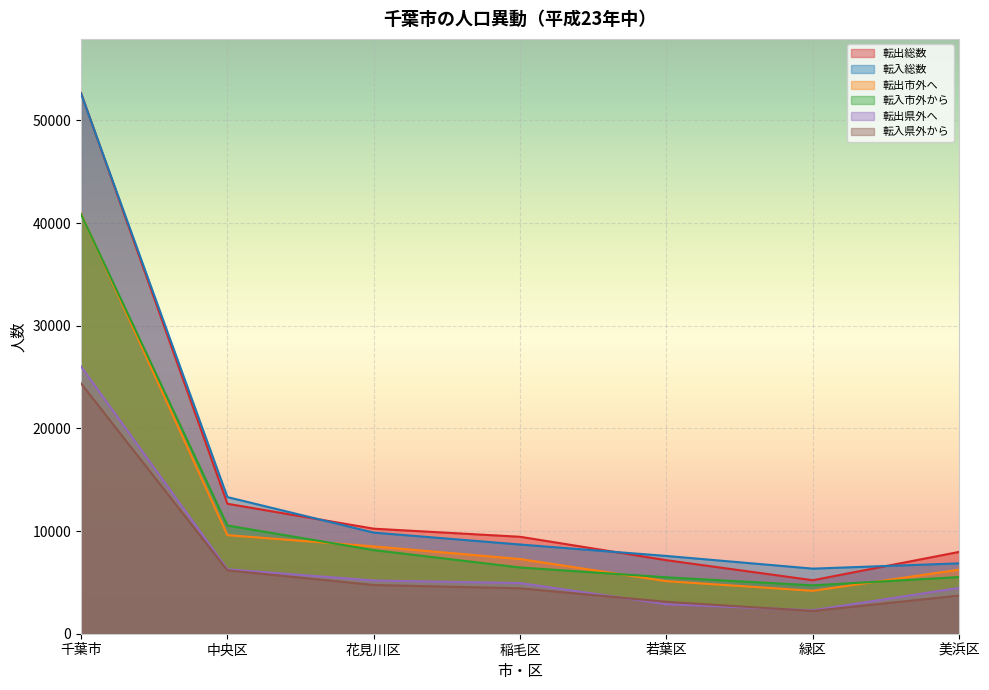

What is the greatest value displayed?

52665